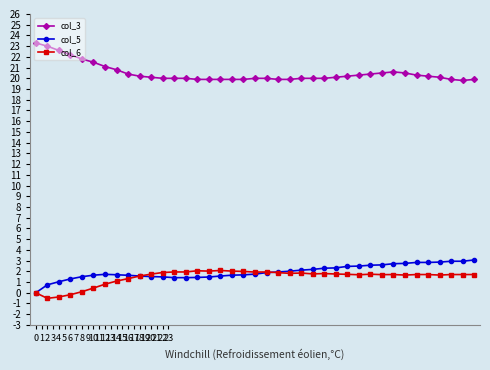

Which series has the largest total across all categories?

col_3